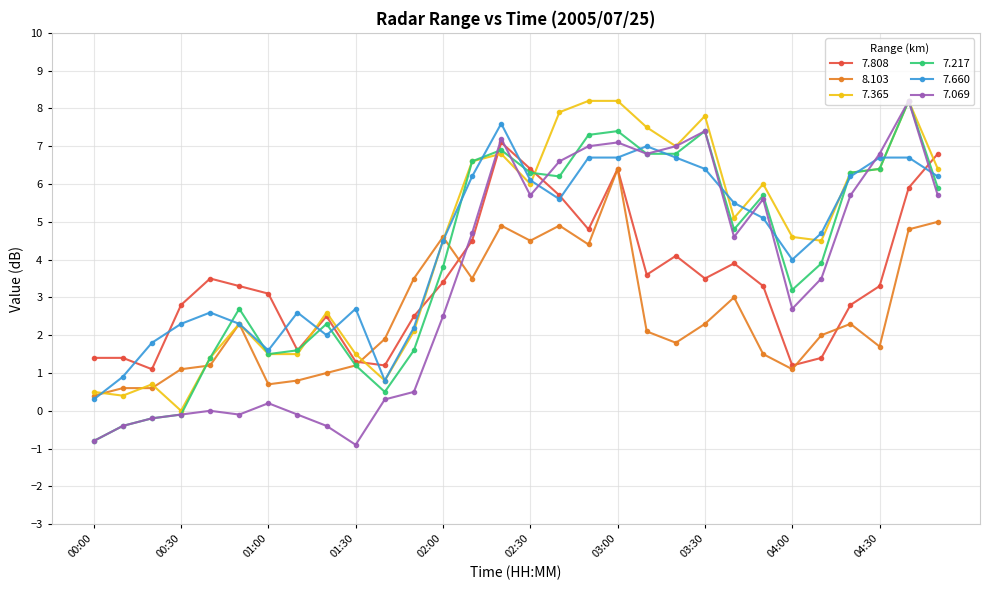

What is the greatest value displayed?

8.2